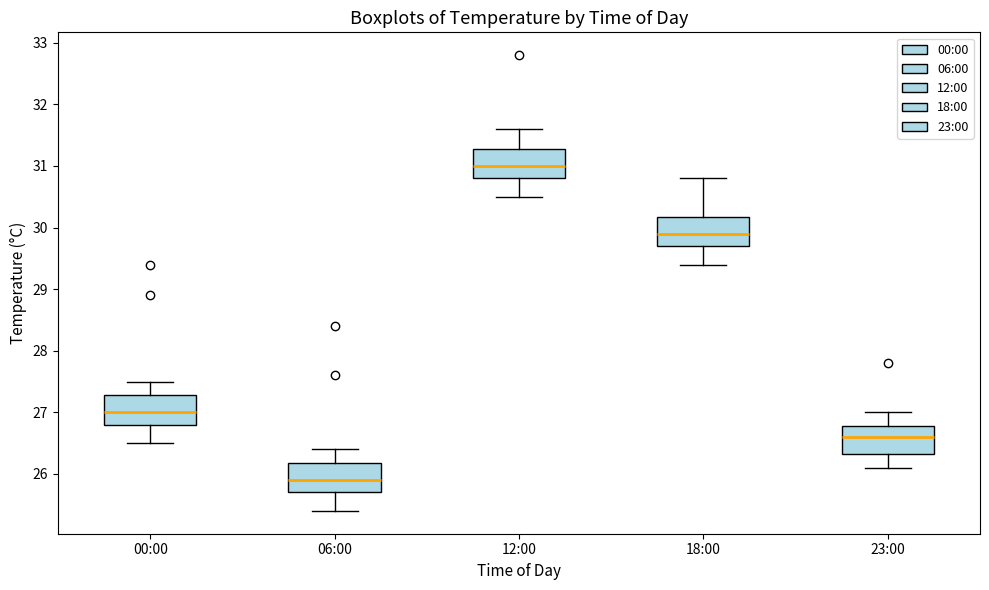

Where does the median line of the box for 12:00 sit on the y-axis? The values are not printed on the chart, so give them approximately, as read against the axis.

31.0